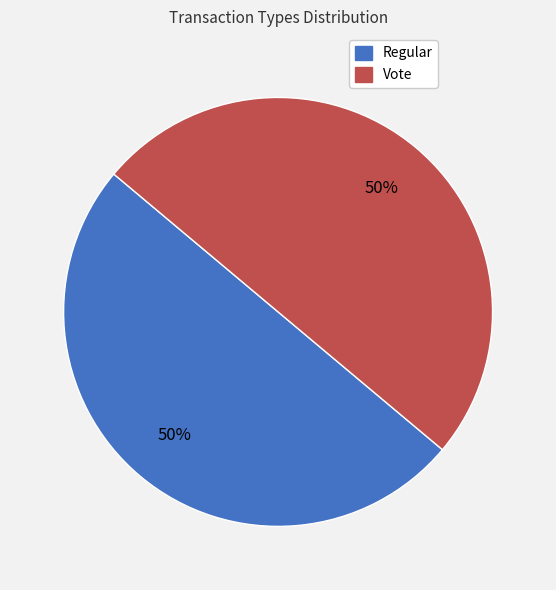

Is the sum of Vote and Regular greater than half?

Yes